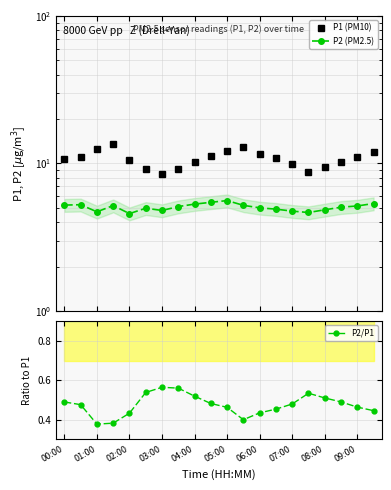

How many interior local peaks does the P2/P1 series have?

2